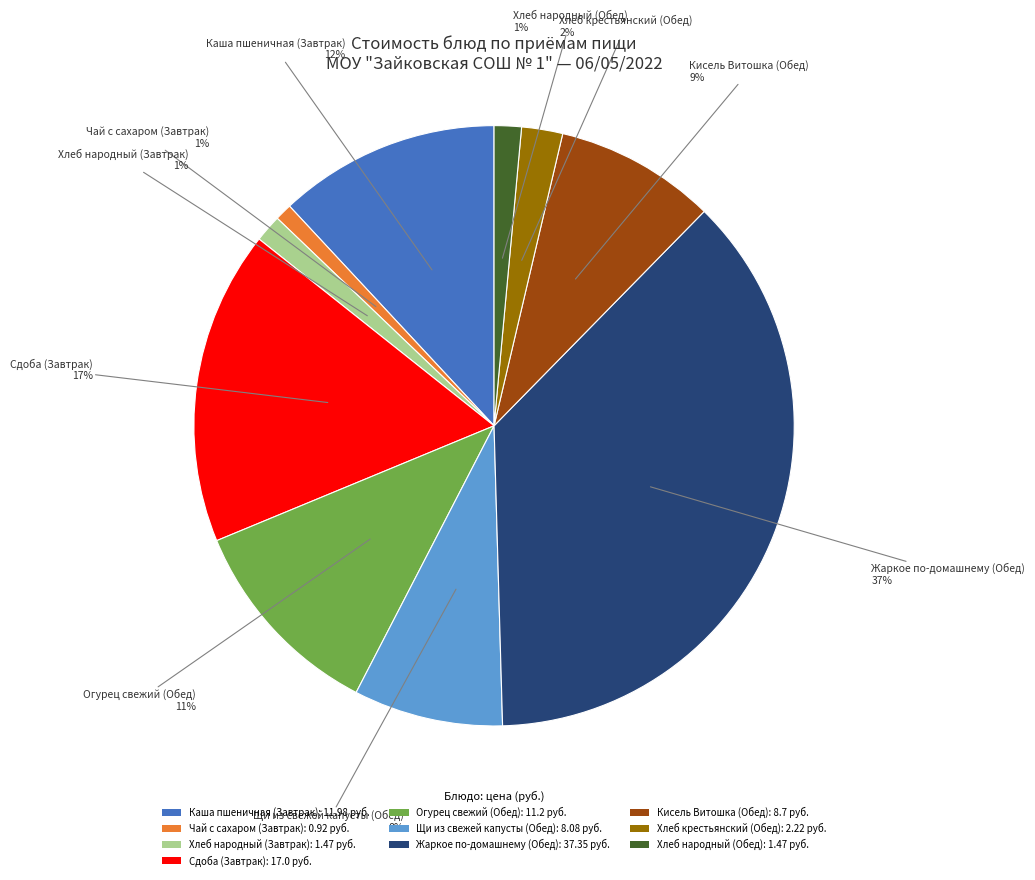

Which has a higher value, Жаркое по-домашнему (Обед) or Хлеб народный (Обед)?

Жаркое по-домашнему (Обед)